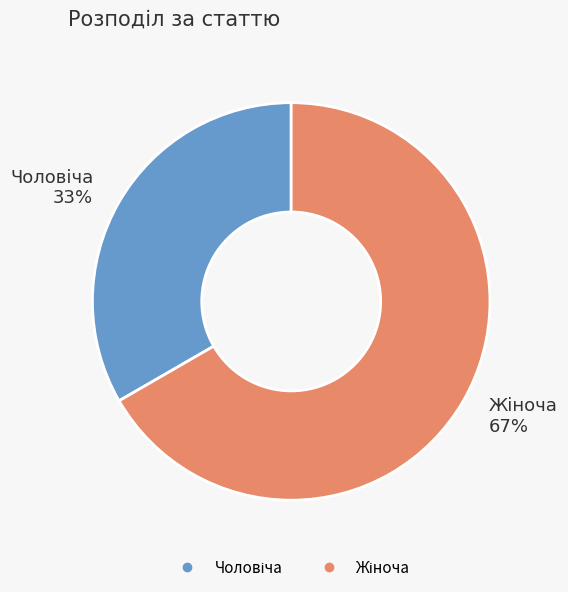

How many segments does this pie chart have?

2